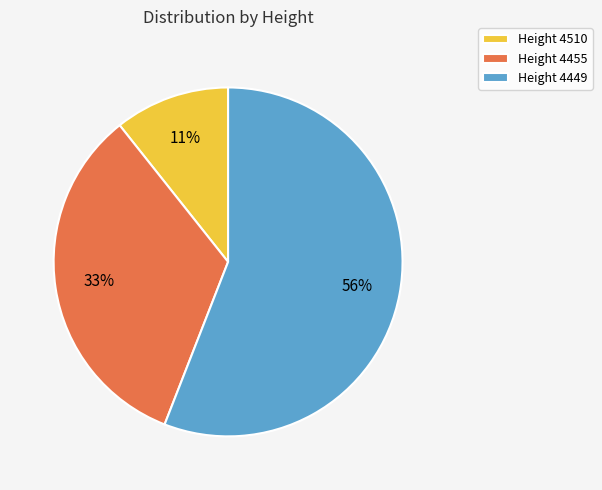

To the nearest percent, what is the combined percentage of Height 4455 and Height 4449?

89%